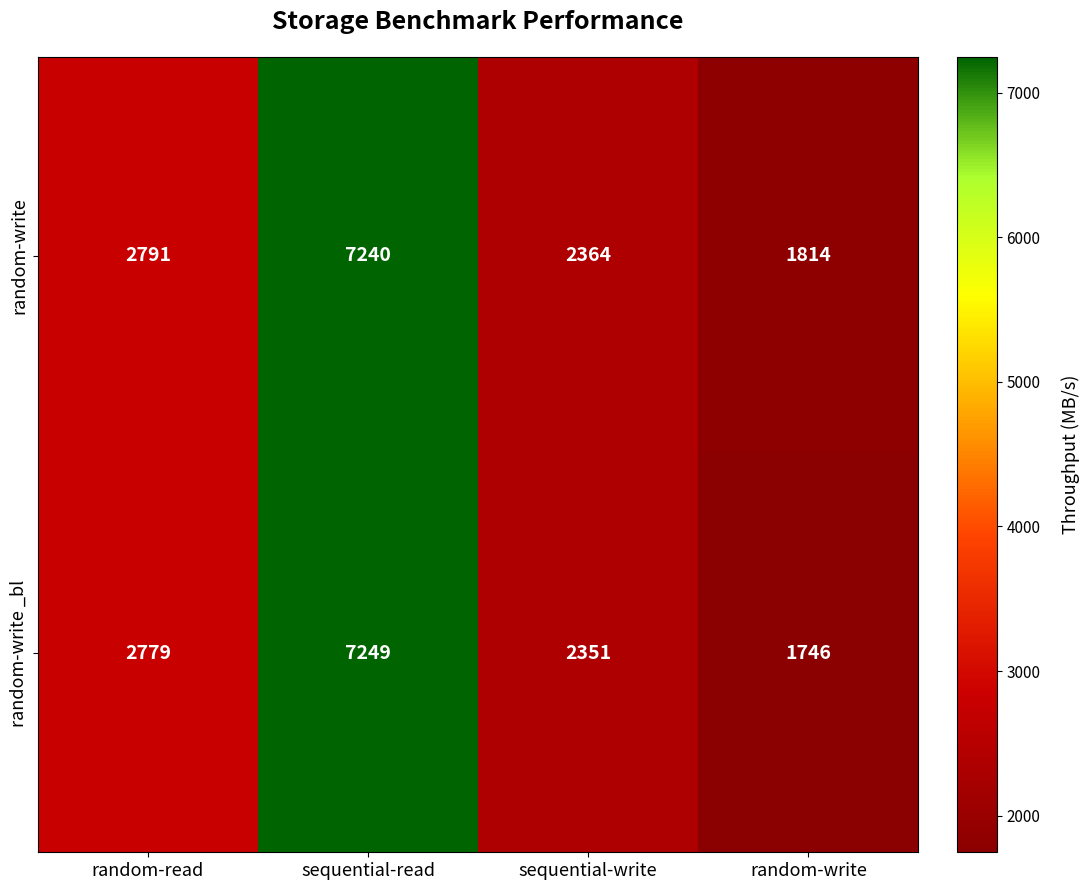

Is it true that random-write _bl equals 757 at random-write?

False